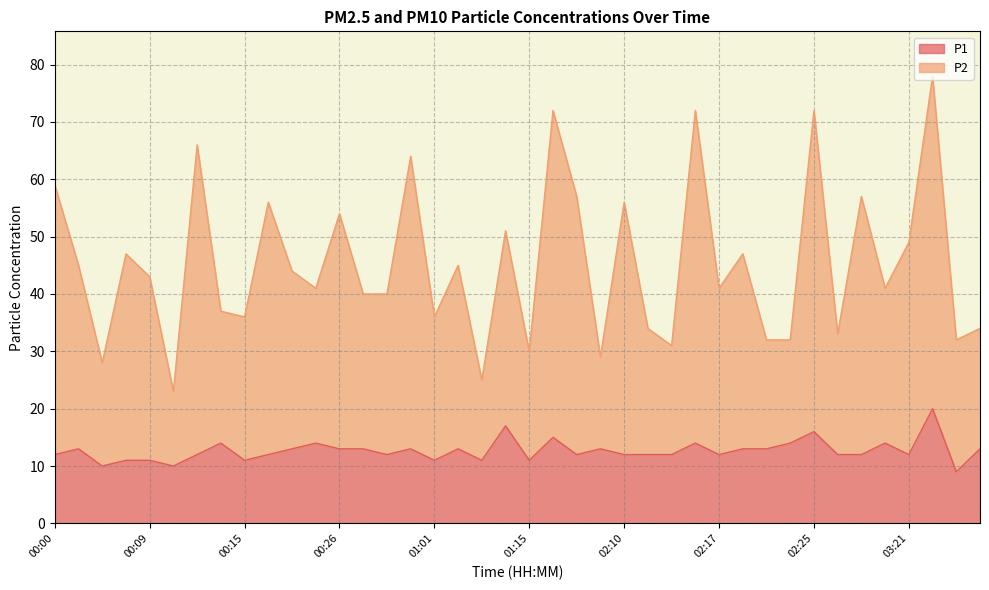

What is the smallest value displayed?

9